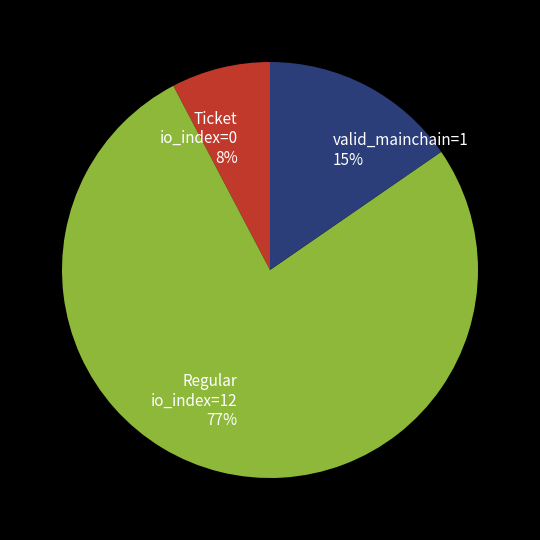

To the nearest percent, what is the difference between the largest and smallest slice percentages?

69%